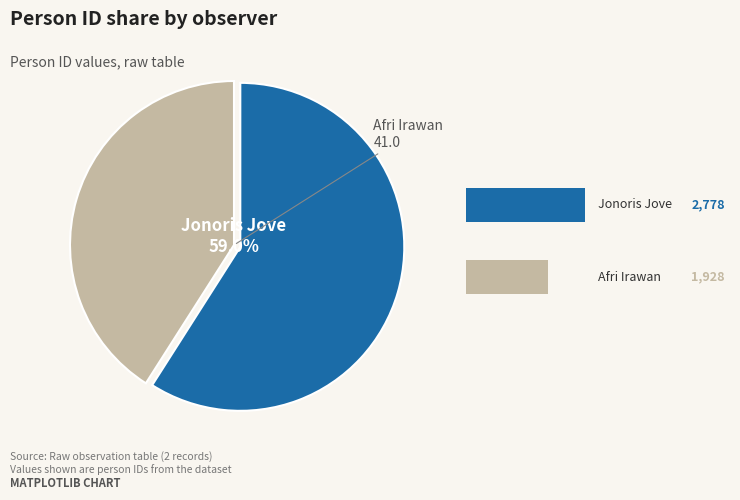

Combined, what portion of the pie is Afri Irawan and Jonoris Jove?

100.0%